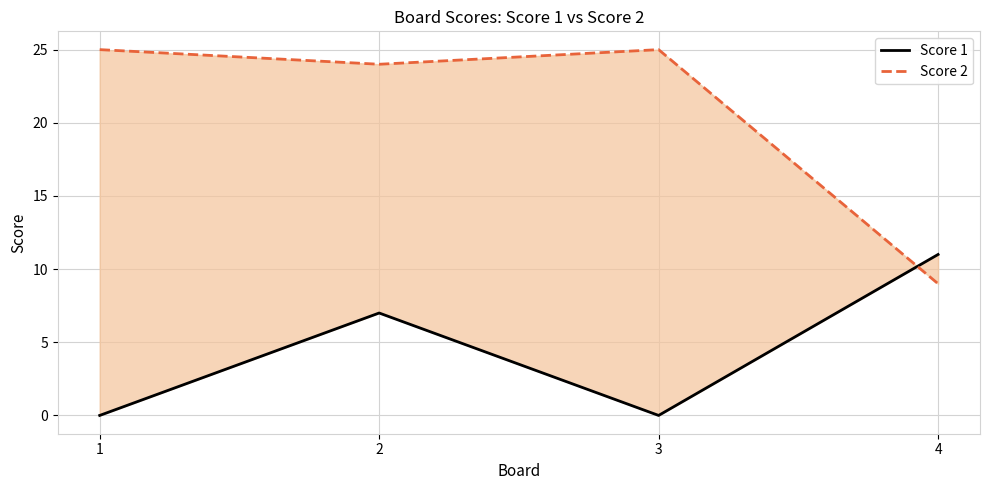

Which category has the lowest value in the Score 1 series?

1